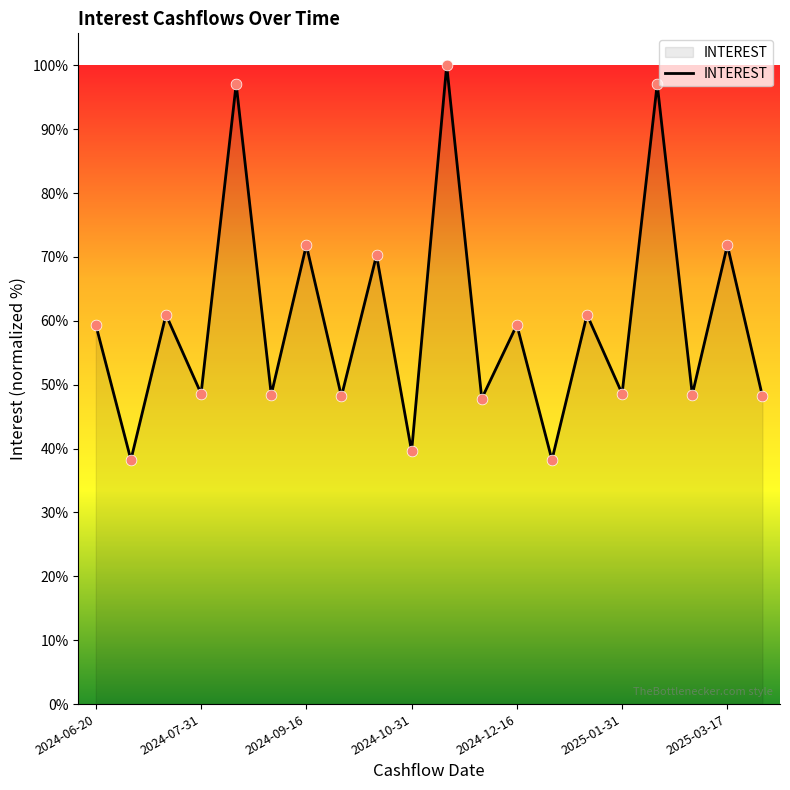

What is the difference between the maximum and minimum values?

61.8